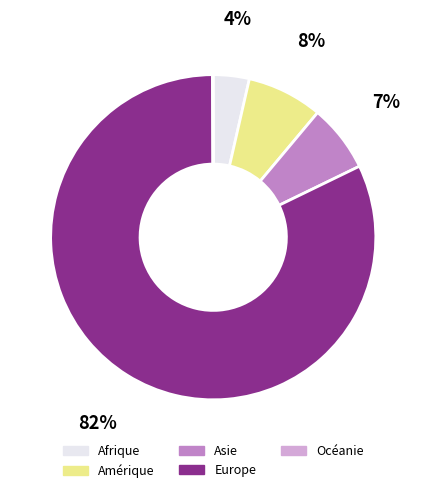

Which slice represents more than half of the pie?

Europe